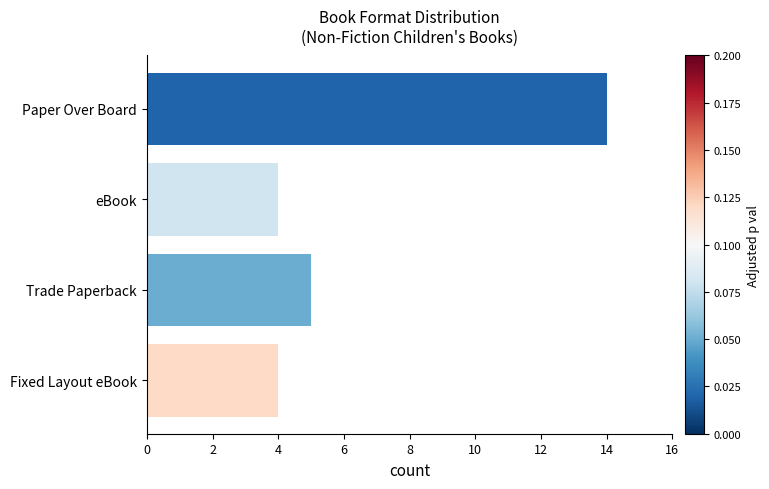

What is the greatest value displayed?

14